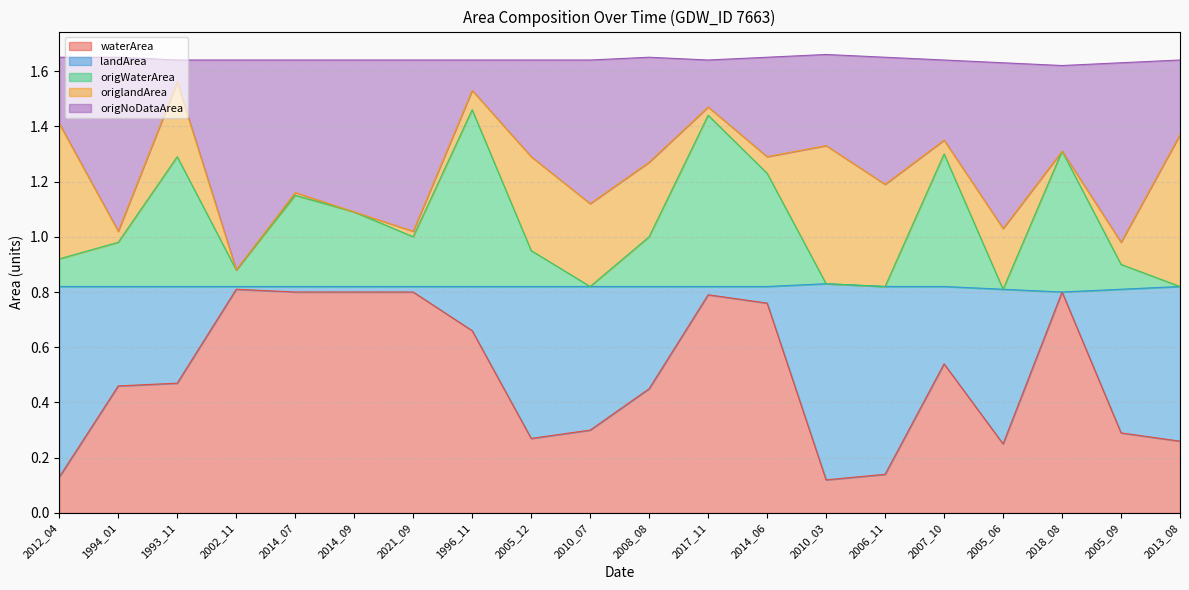

The value of waterArea at 2018_08 is 0.5. True or false?

False